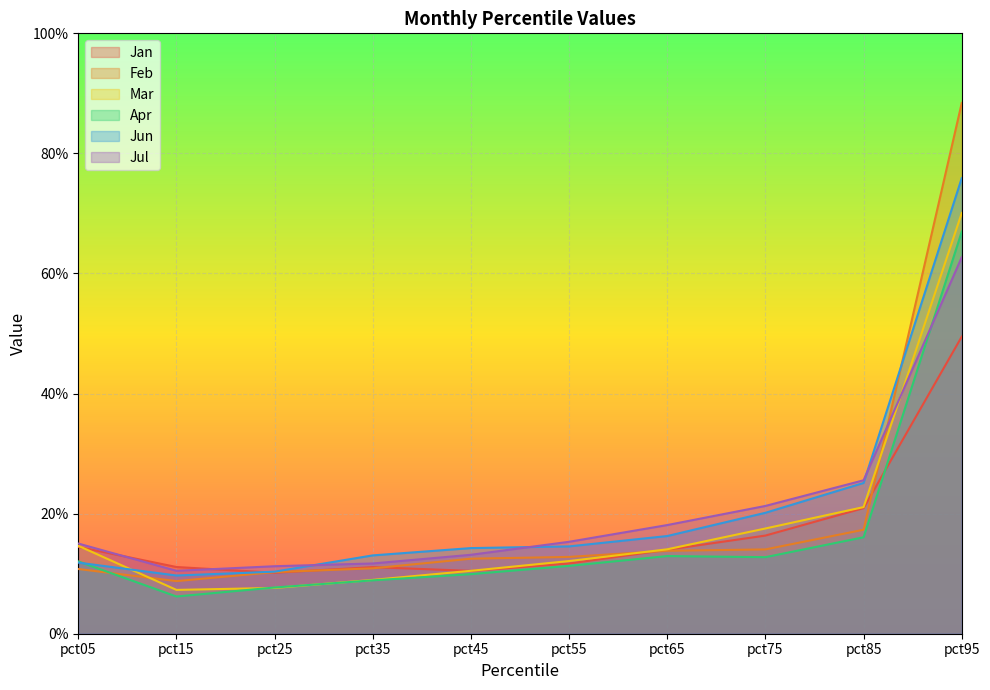

Rank the categories by Jan value from lowest to highest.

pct25, pct45, pct35, pct15, pct55, pct65, pct05, pct75, pct85, pct95